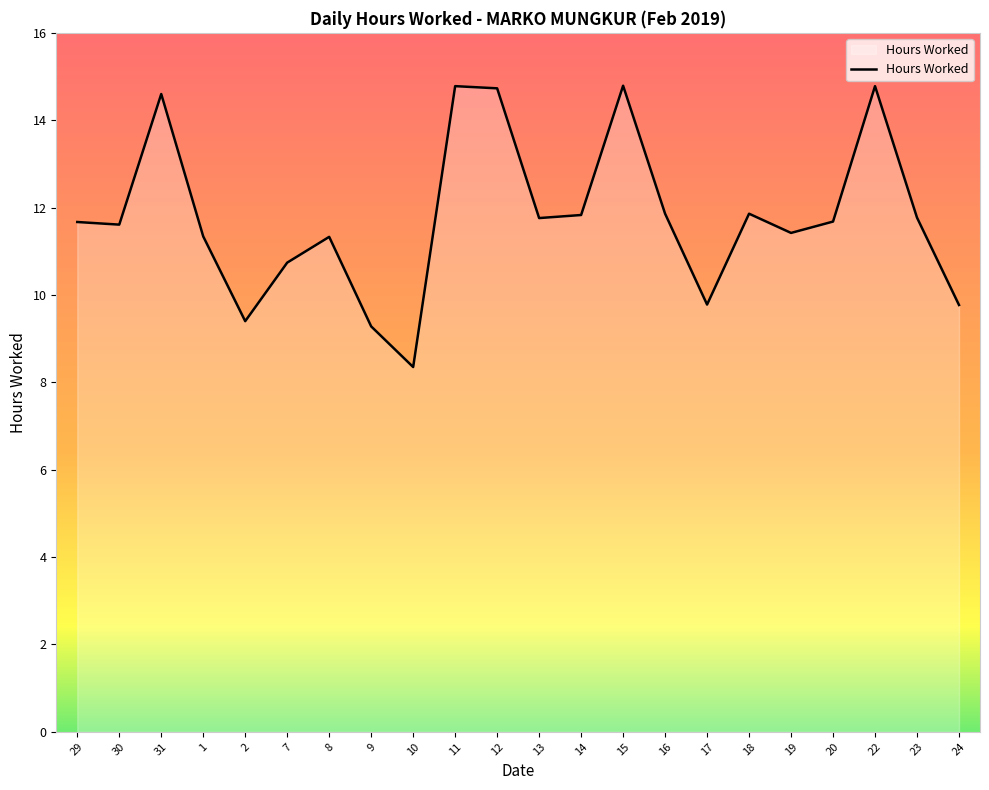

How many lines are shown in the chart?

1